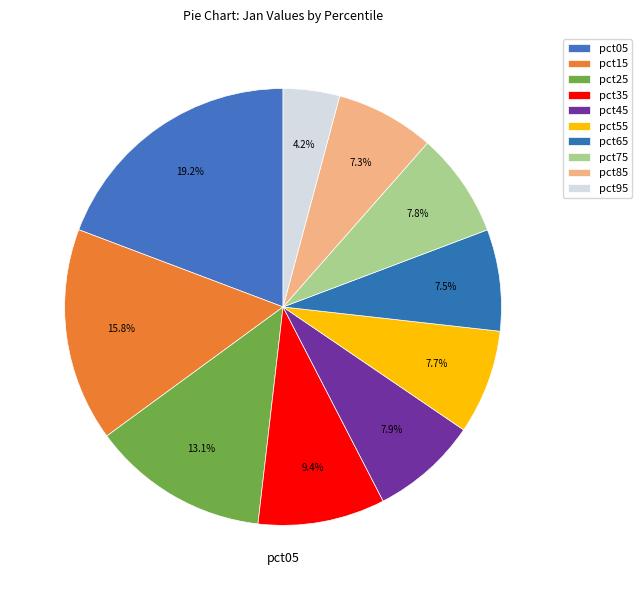

How many slices are in this pie chart?

10